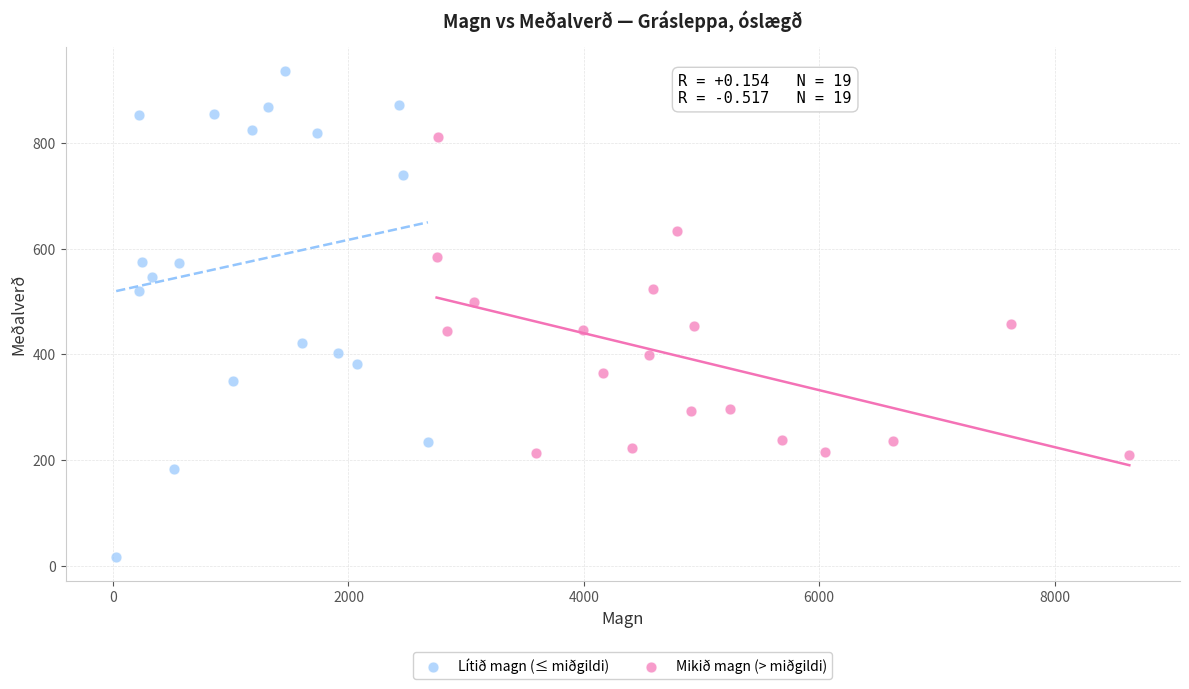

What are all the series names shown in the legend?

Lítið magn (≤ miðgildi), Mikið magn (> miðgildi)